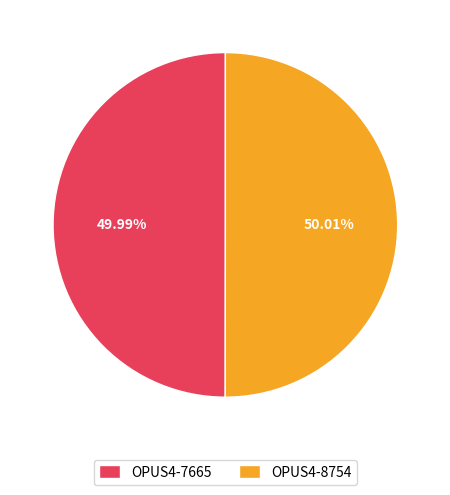

Is there a majority slice in this chart?

Yes